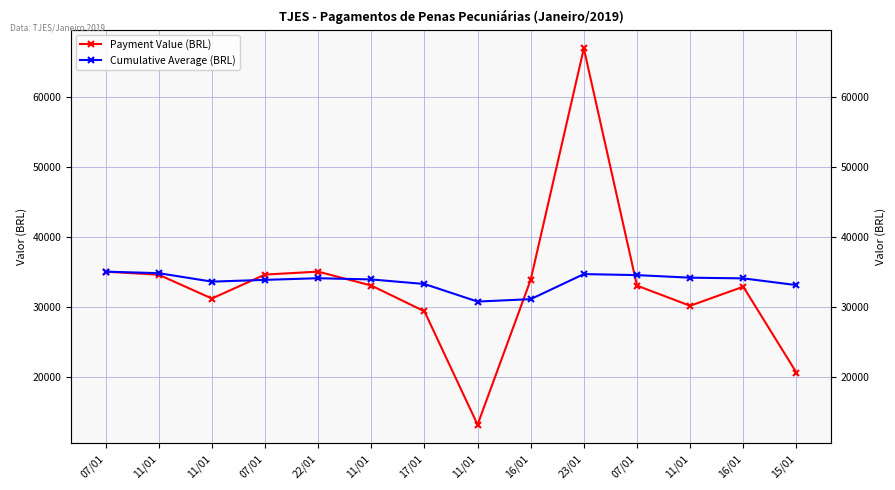

At which label does Payment Value (BRL) first exceed 33015?

07/01